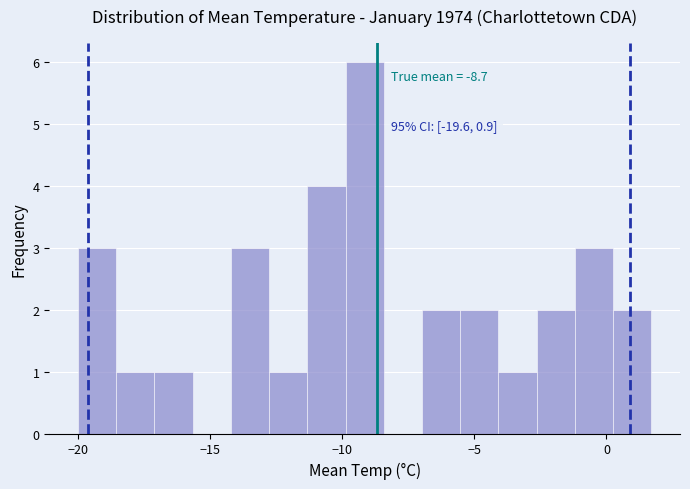

Read against the x-axis, roughly where is the centre of the tallest bar?

-9.0